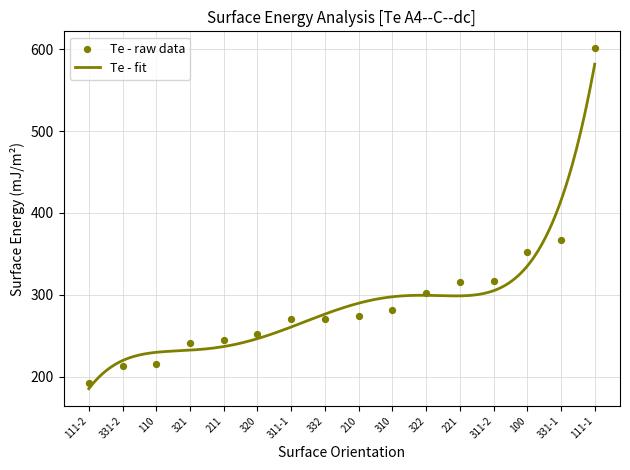

Which has a higher value, 211 or 221?

221